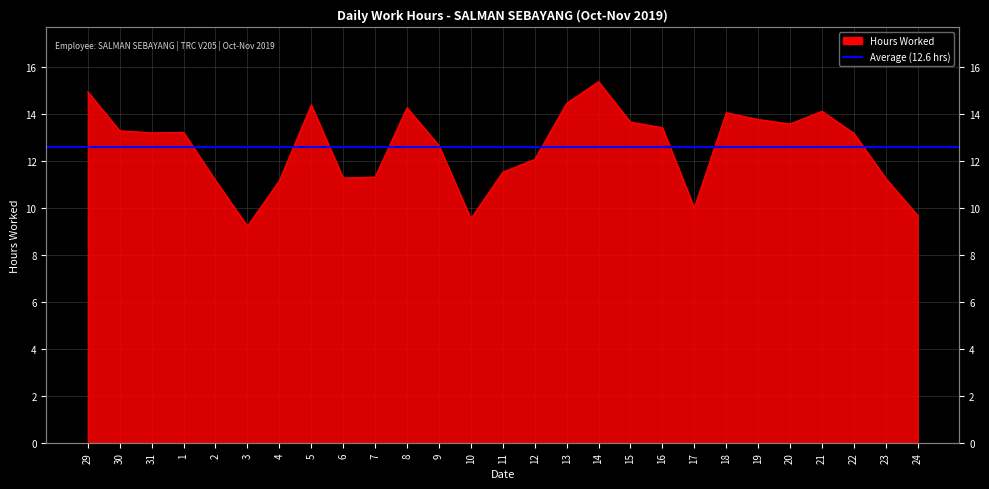

Does the chart display data point markers on the line(s)?

No